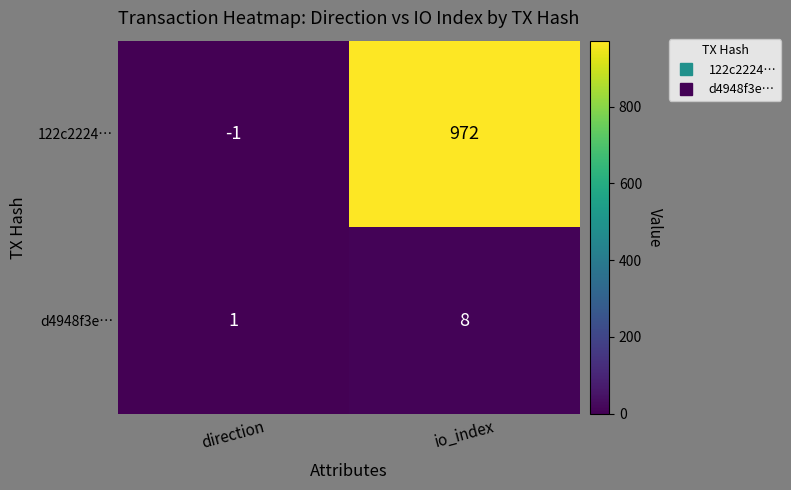

What is the difference between the maximum and minimum values in the d4948f3e… series?

7